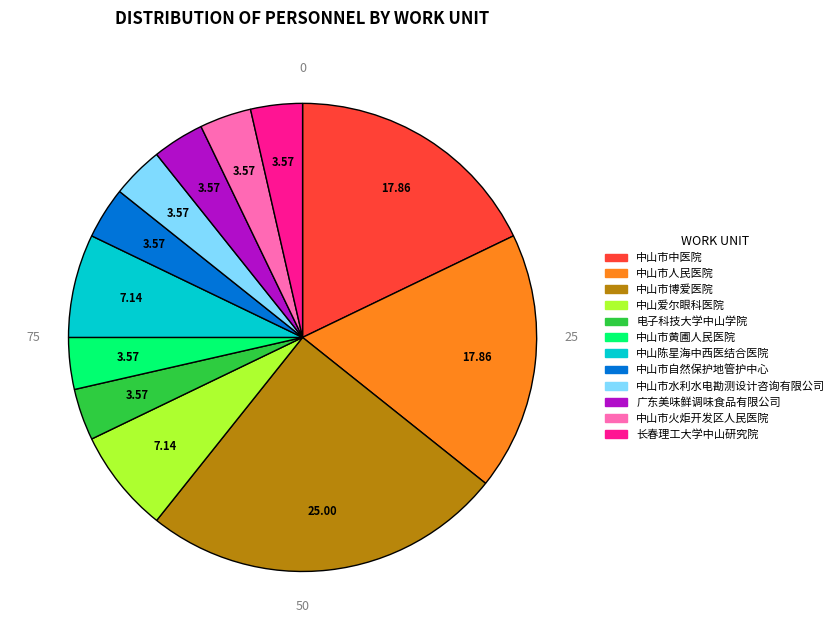

Approximately how many times larger is the value at 广东美味鲜调味食品有限公司 compared to 中山市自然保护地管护中心?

1.0